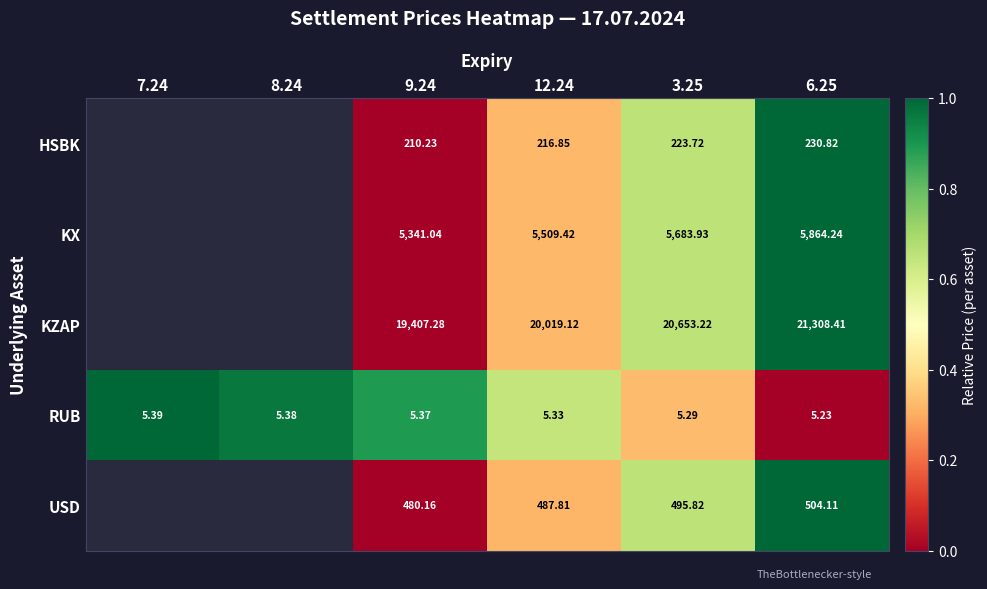

Is the value of KX at 9.24 greater than the value of HSBK at 3.25?

Yes